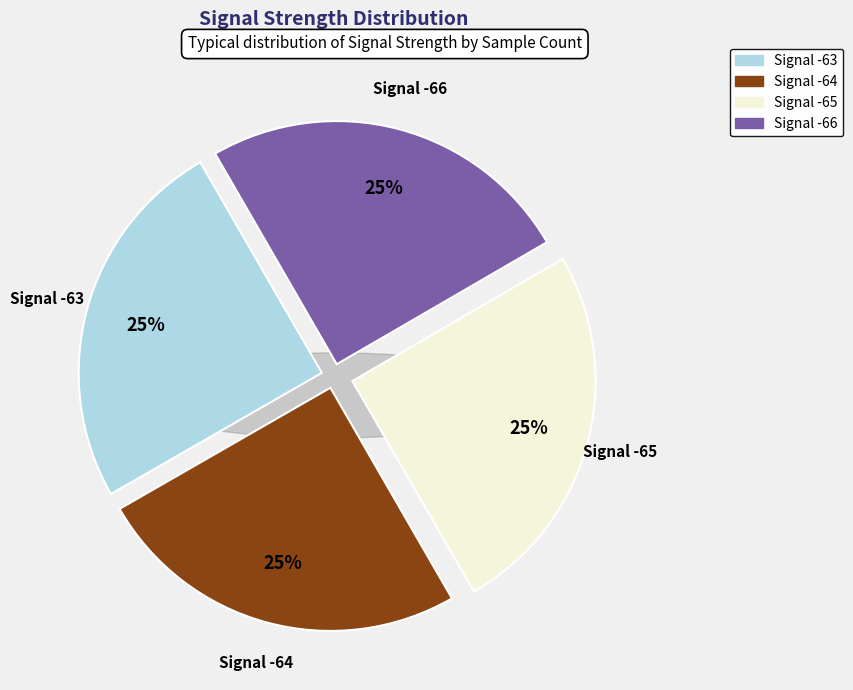

Which slice is the largest?

-65